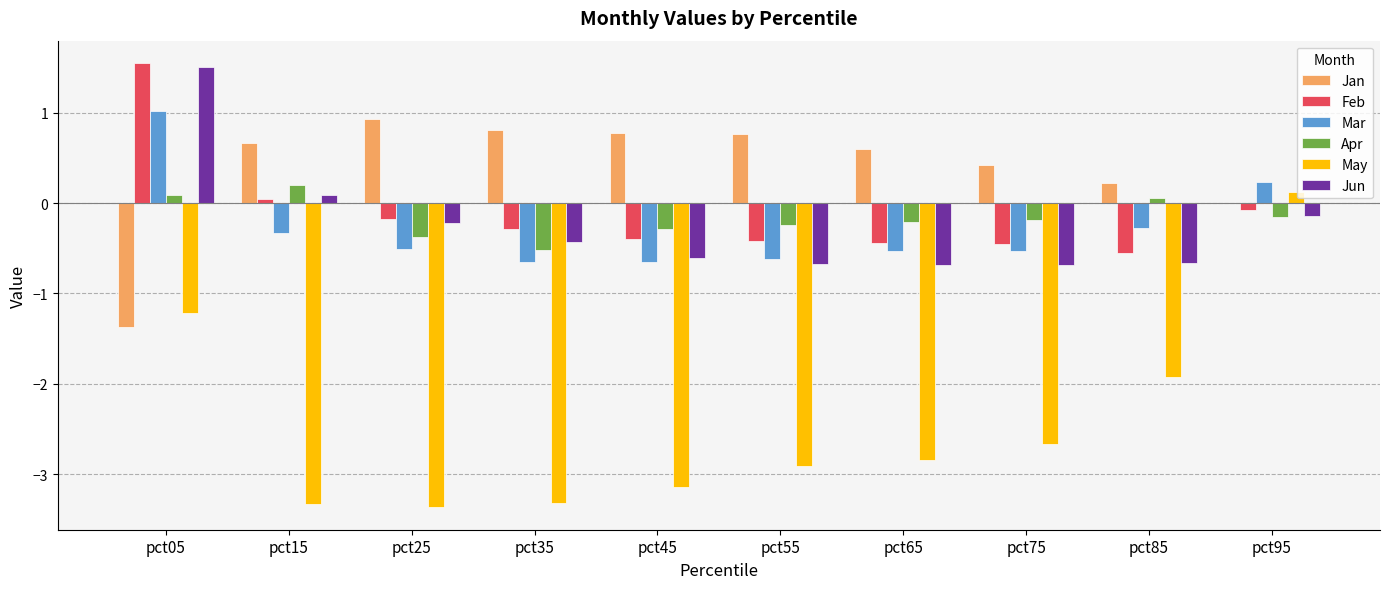

How many values in the Jun series exceed 0?

2